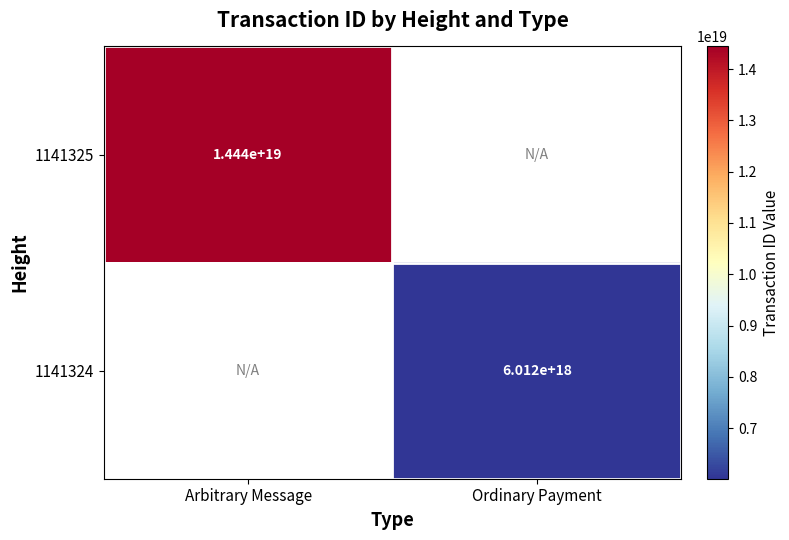

The value of 1141324 at Ordinary Payment is 6012000000000000000. True or false?

True